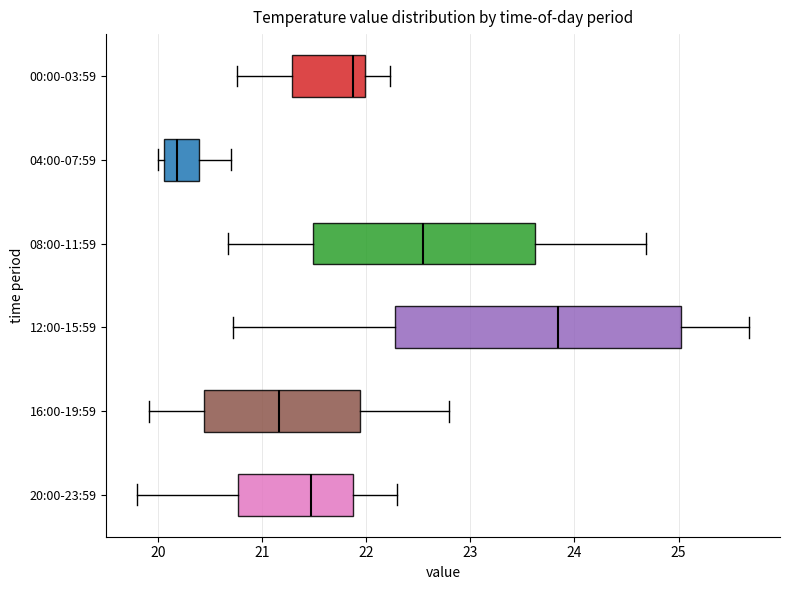

Which box has the furthest to the left median line?

04:00-07:59